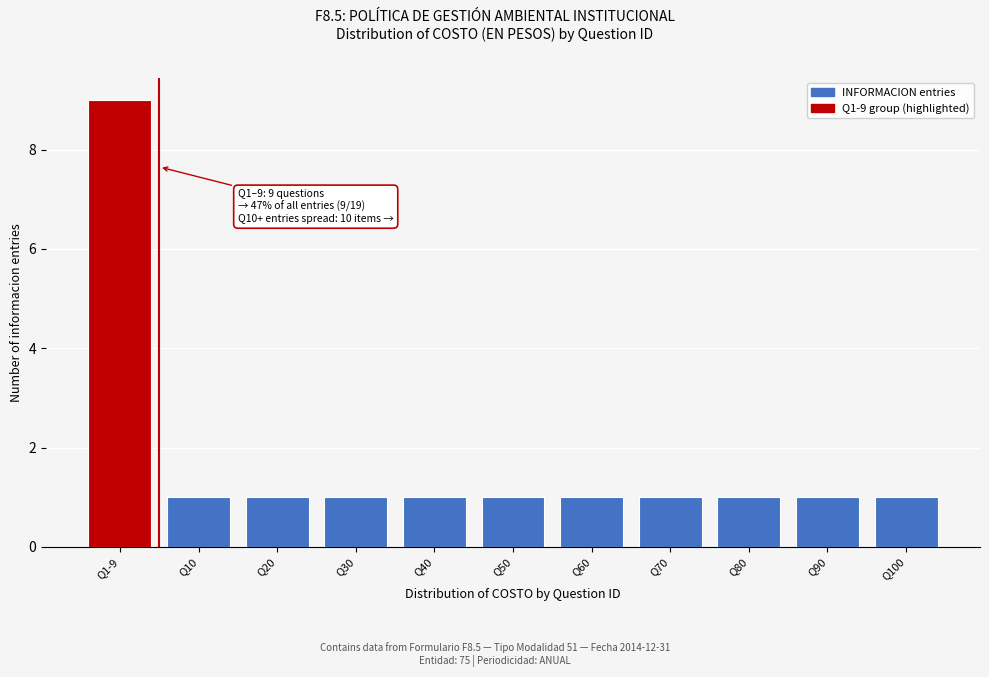

Reading right to left, extract all data points from this chart.

1	1	1	1	1	1	1	1	1	1	9